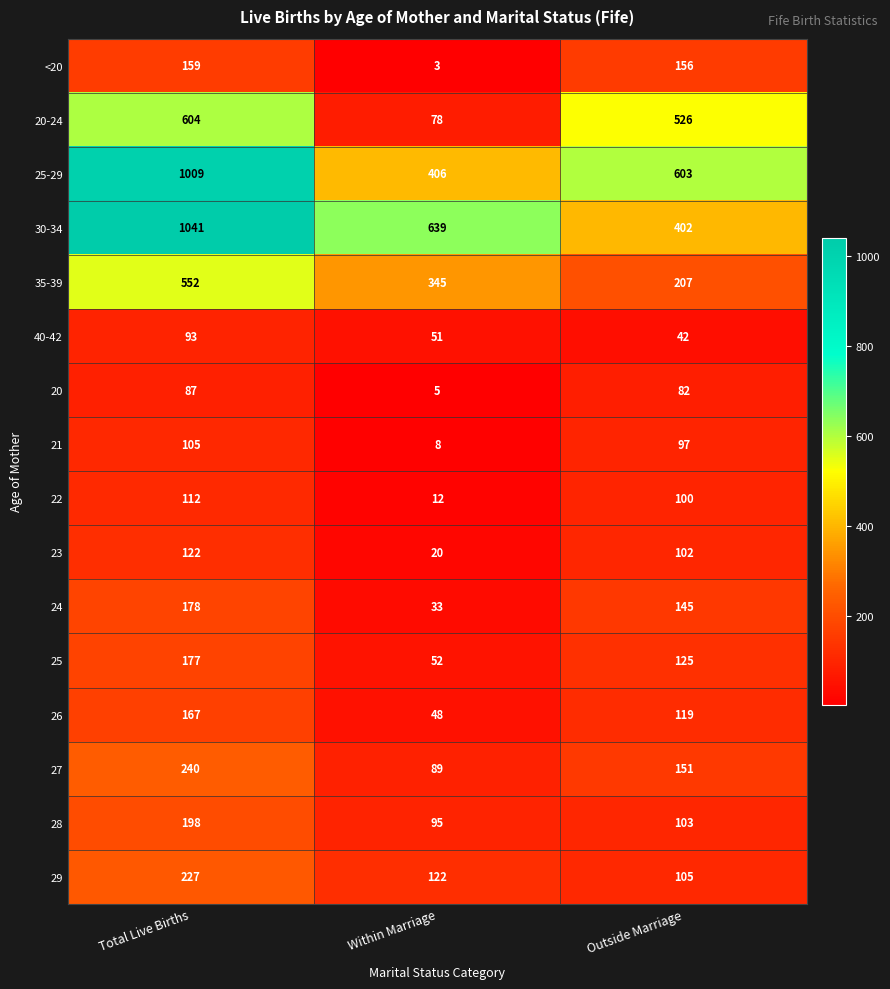

The value of 28 at Total Live Births is 198. True or false?

True